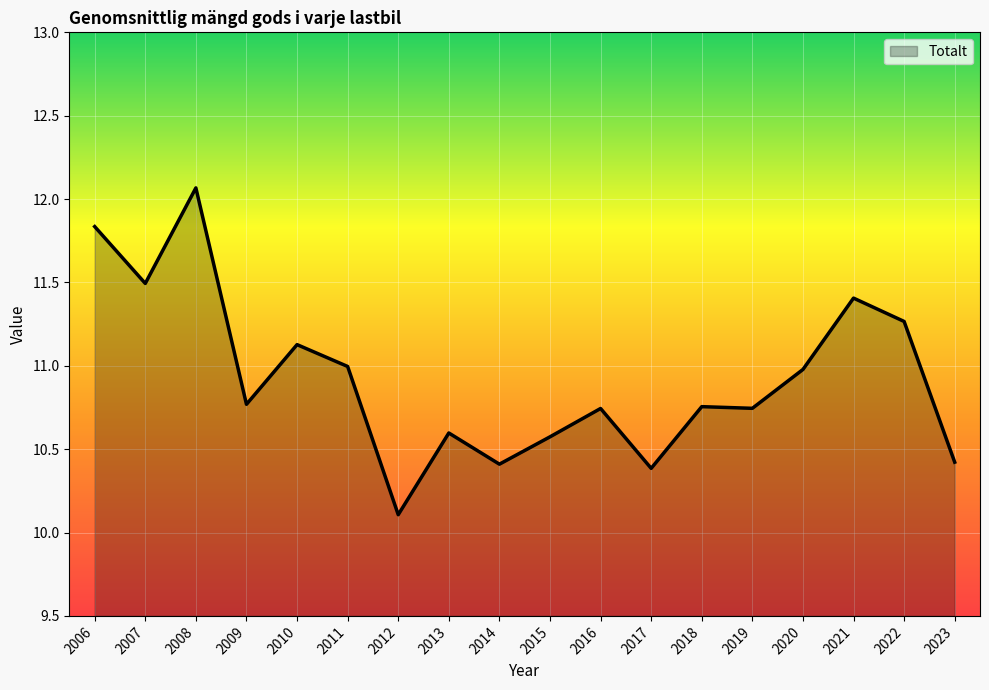

True or false: there are more than 1 points higher than both neighbors.

True